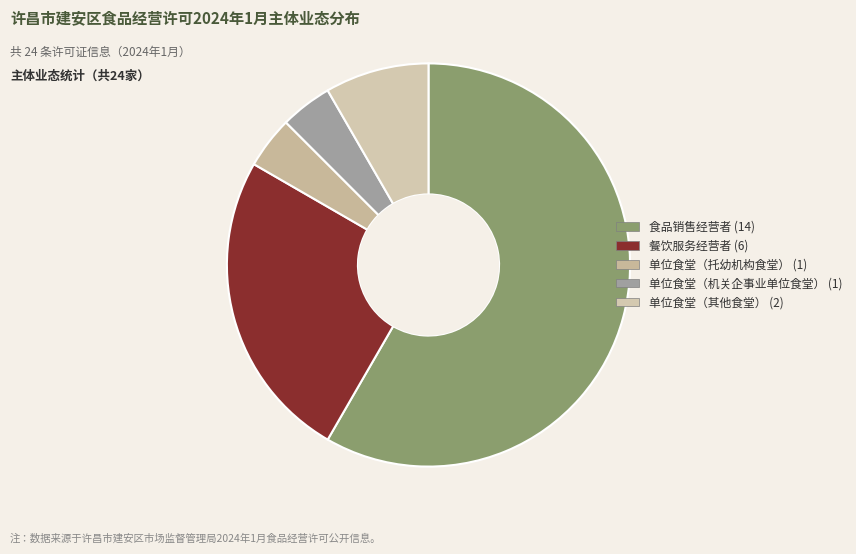

Approximately how many times larger is the value at 单位食堂（其他食堂） compared to 单位食堂（托幼机构食堂）?

2.0